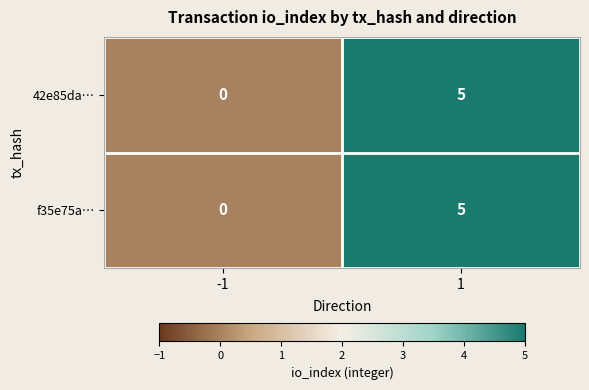

The value of 42e85da… at 1 is 1. True or false?

False